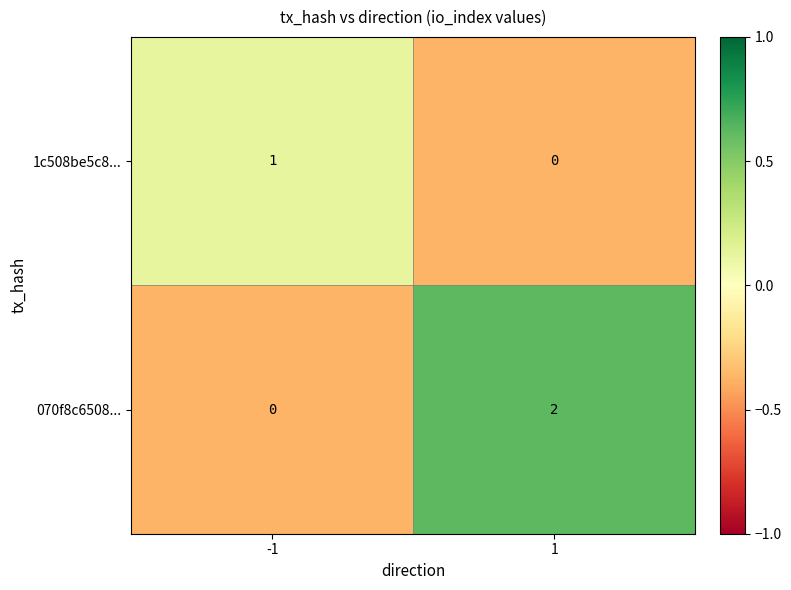

Rank the series by their maximum value, from lowest to highest.

1c508be5c8..., 070f8c6508...